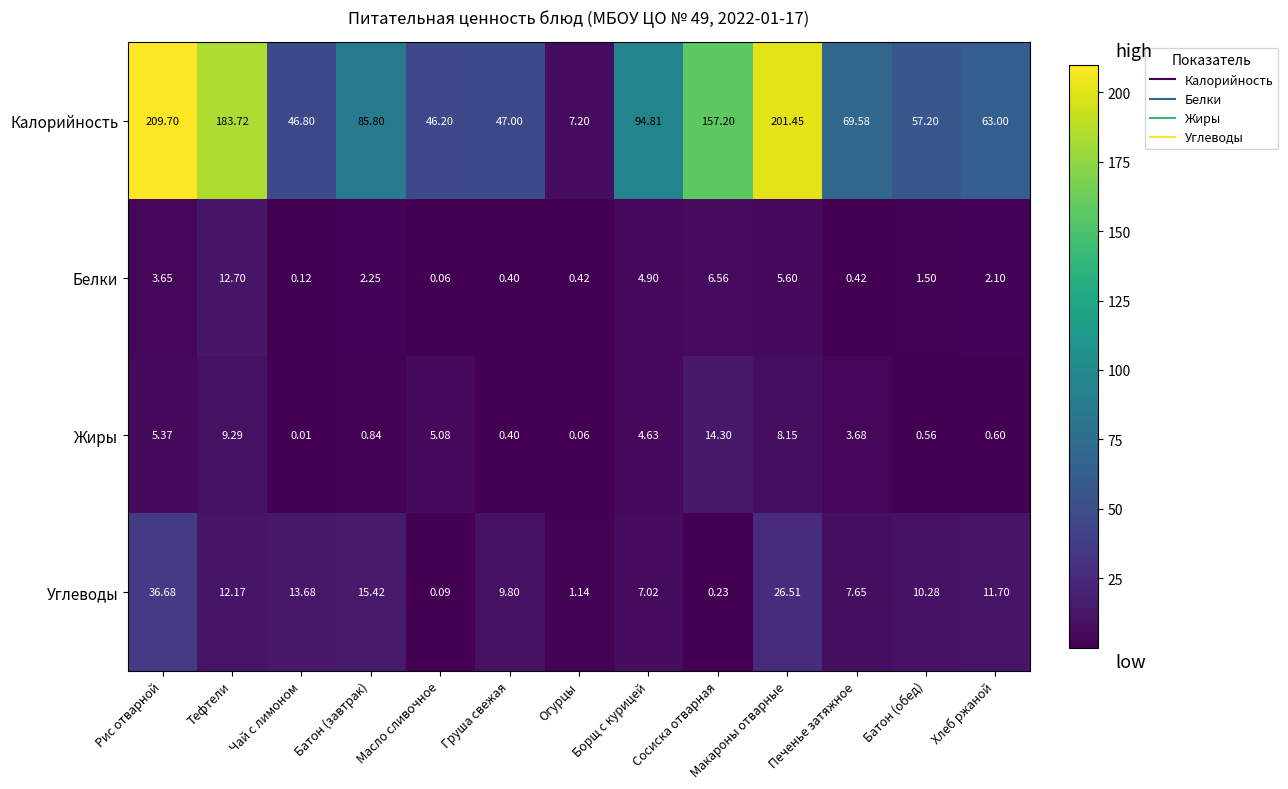

Which category has the highest value in the Калорийность series?

Рис отварной